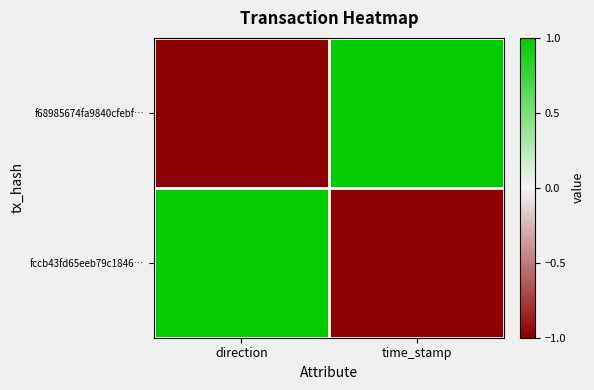

What is the maximum value shown in the chart?

1